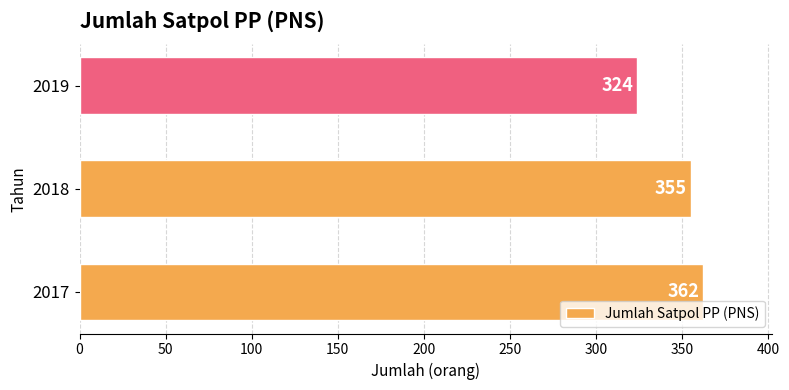

Approximately how many times larger is the value at 2018 compared to 2017?

1.0